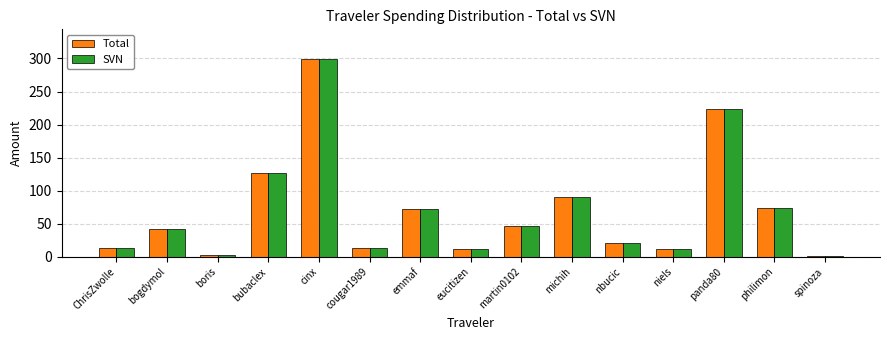

At which label does Total reach its peak?

cinx